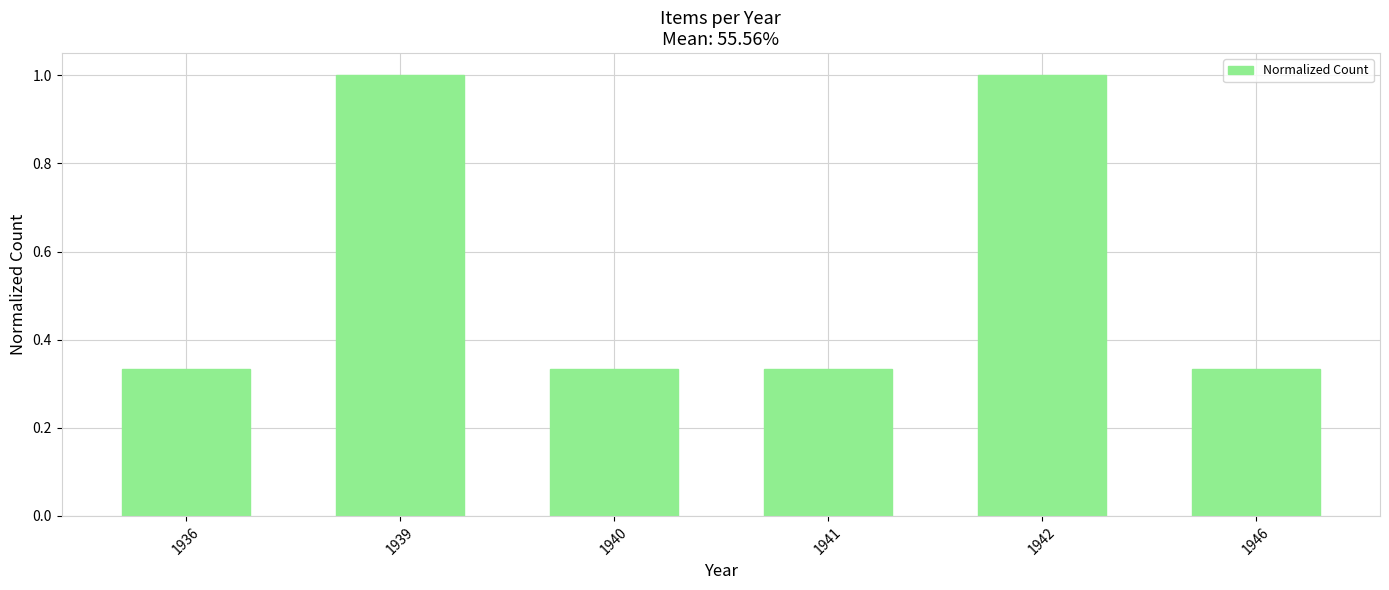

What is the ratio of the value at 1939 to the value at 1942?

1.0